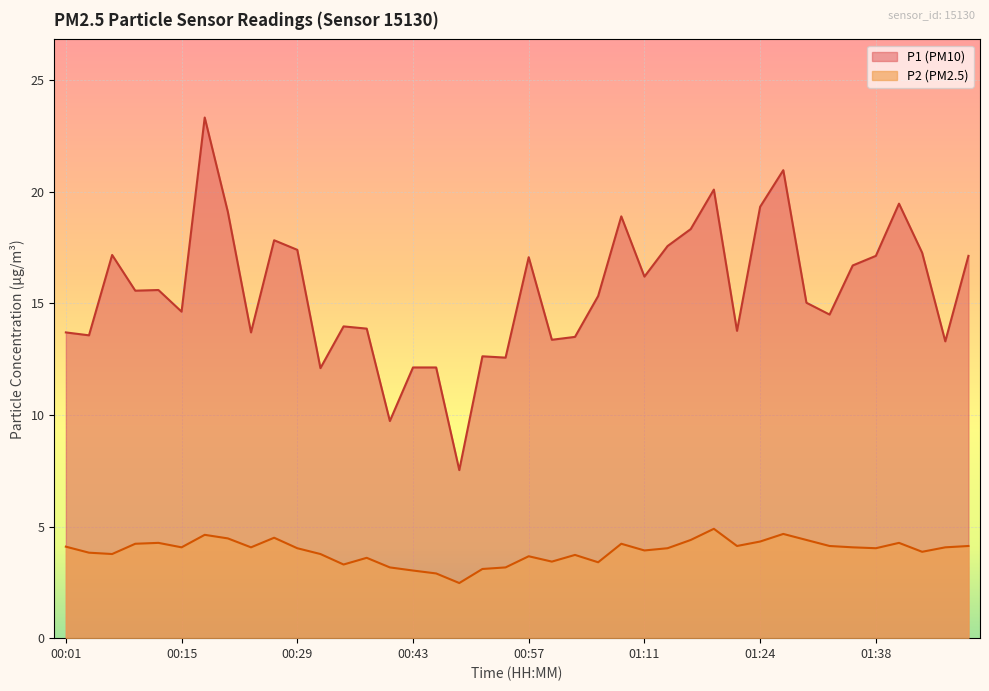

Which series has the widest spread of values?

P1 (PM10)